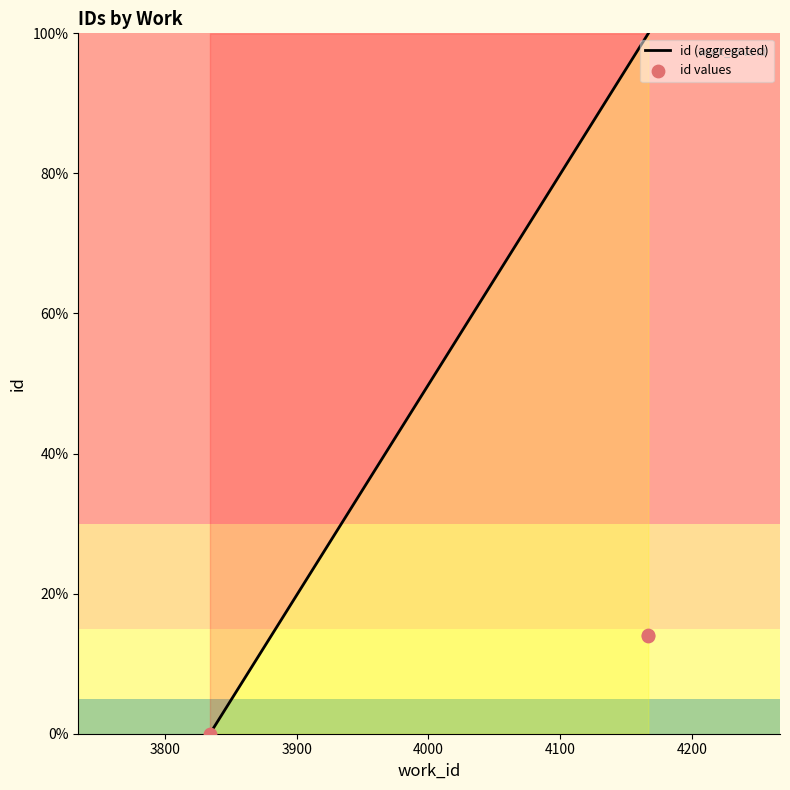

What is the ratio of the value at 4167 to the value at 4167?

1.0